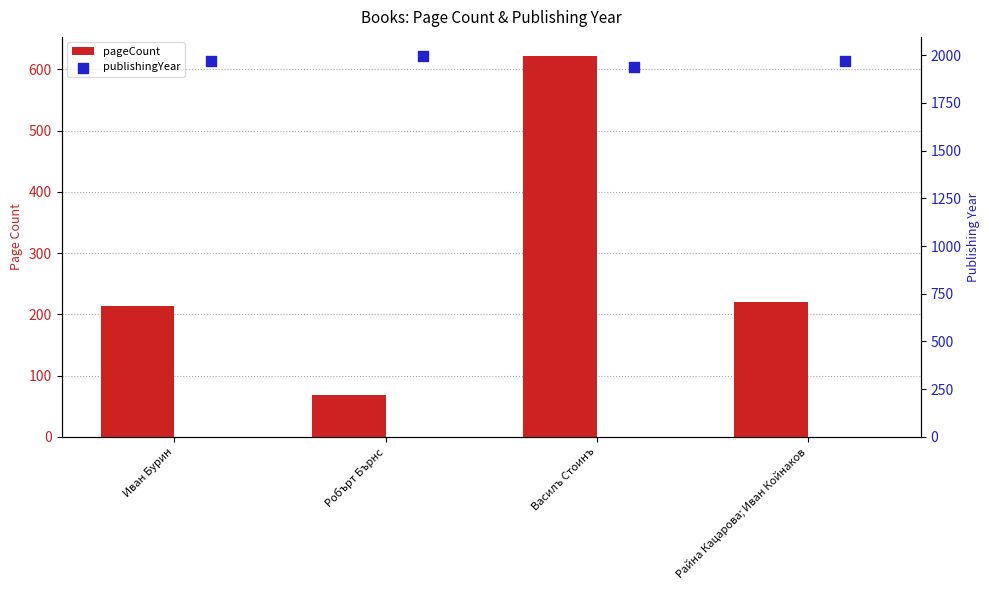

Is the value of publishingYear (bar) at Иван Бурин greater than the value of publishingYear at Робърт Бърнс?

No